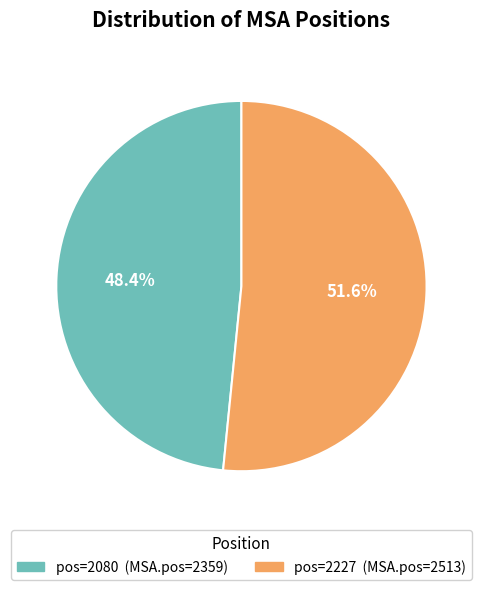

Is there a majority slice in this chart?

Yes